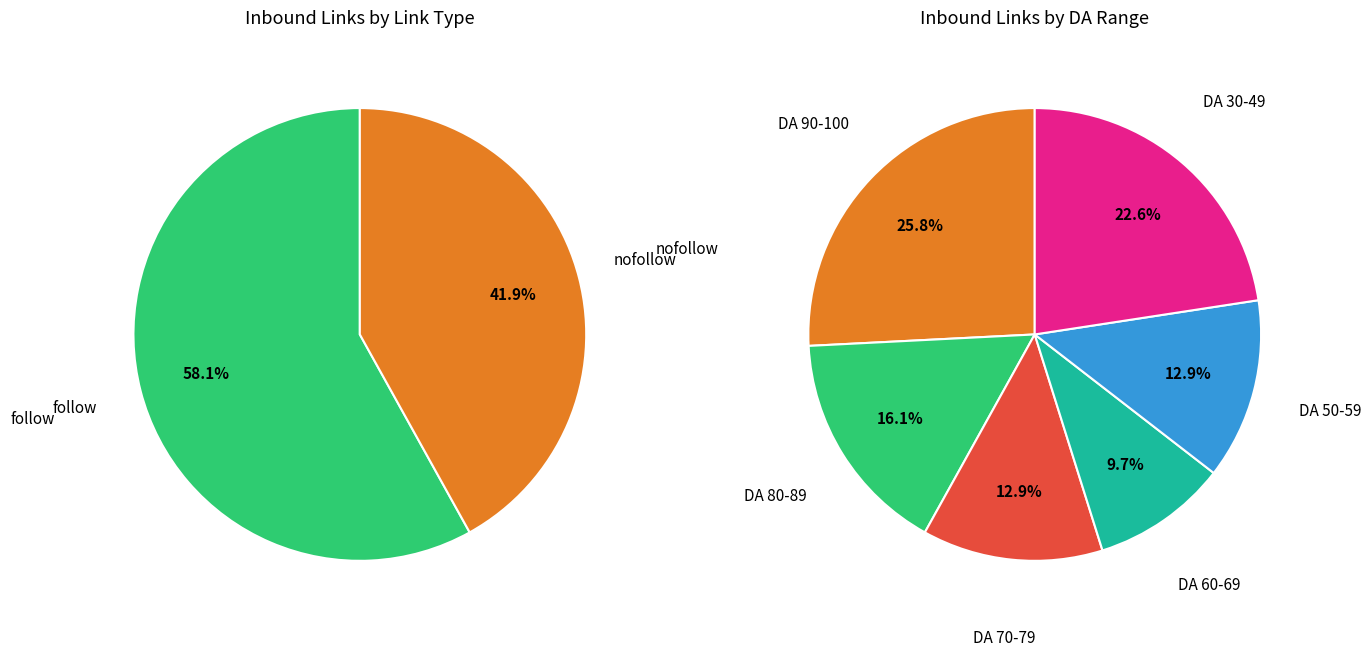

Between follow and nofollow, which is larger?

follow